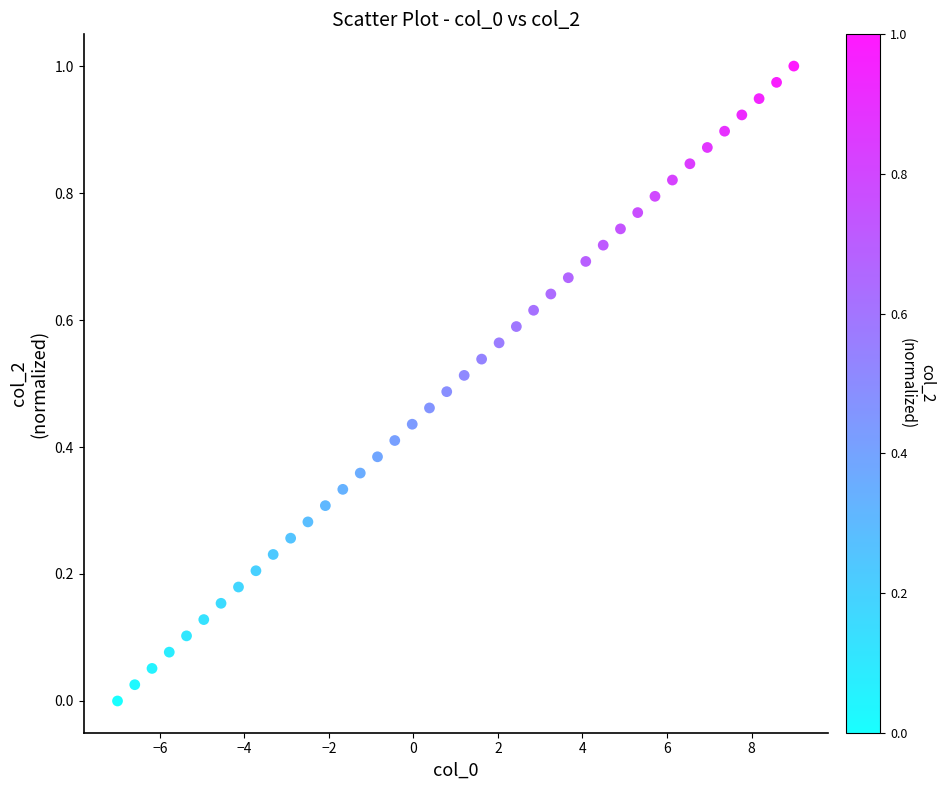

What is the range of X values (max minus min)?

16.0